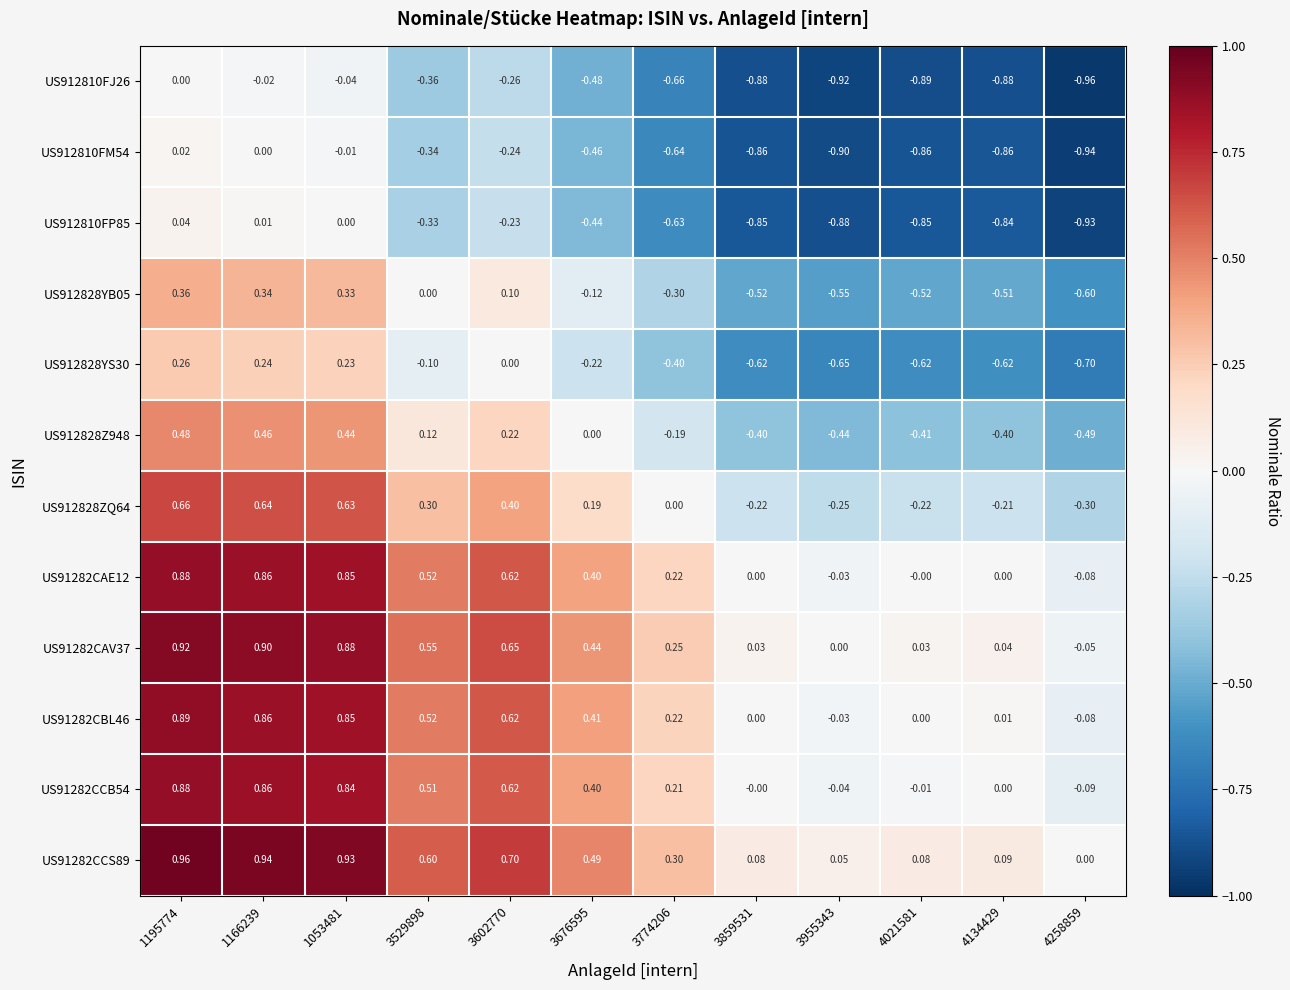

Is the value of US91282CAE12 at 3955343 greater than the value of US912810FJ26 at 4021581?

Yes